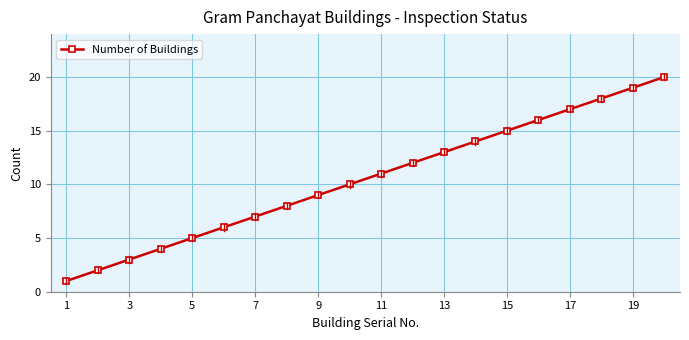

What is the difference between the second highest and second lowest values?

17